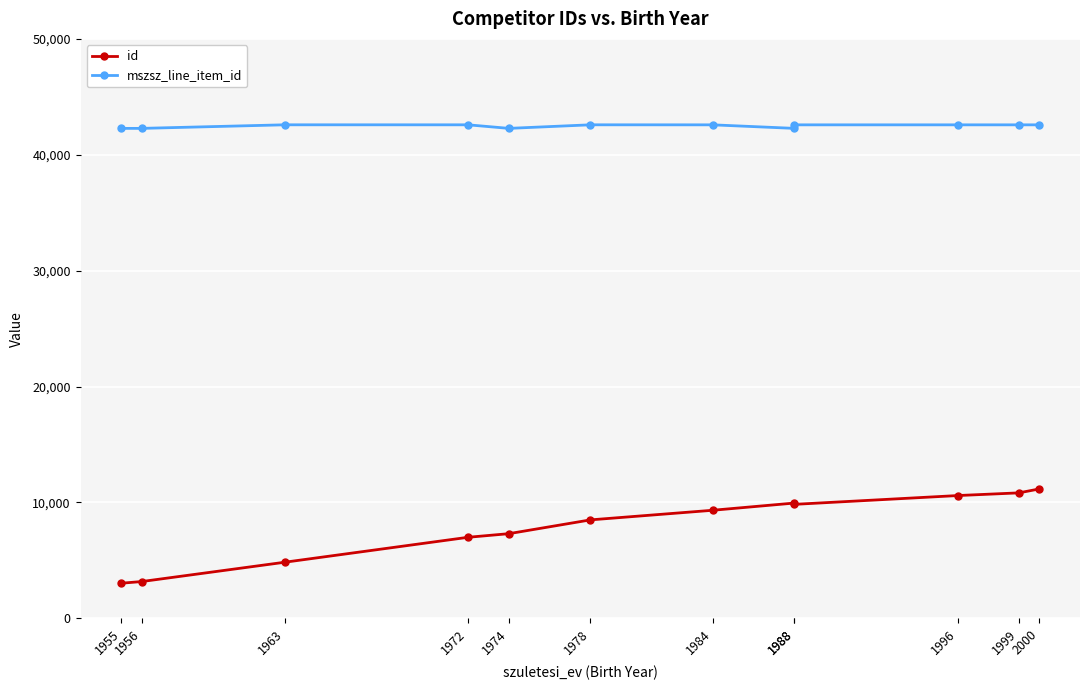

True or false: id and mszsz_line_item_id cross at least once.

False